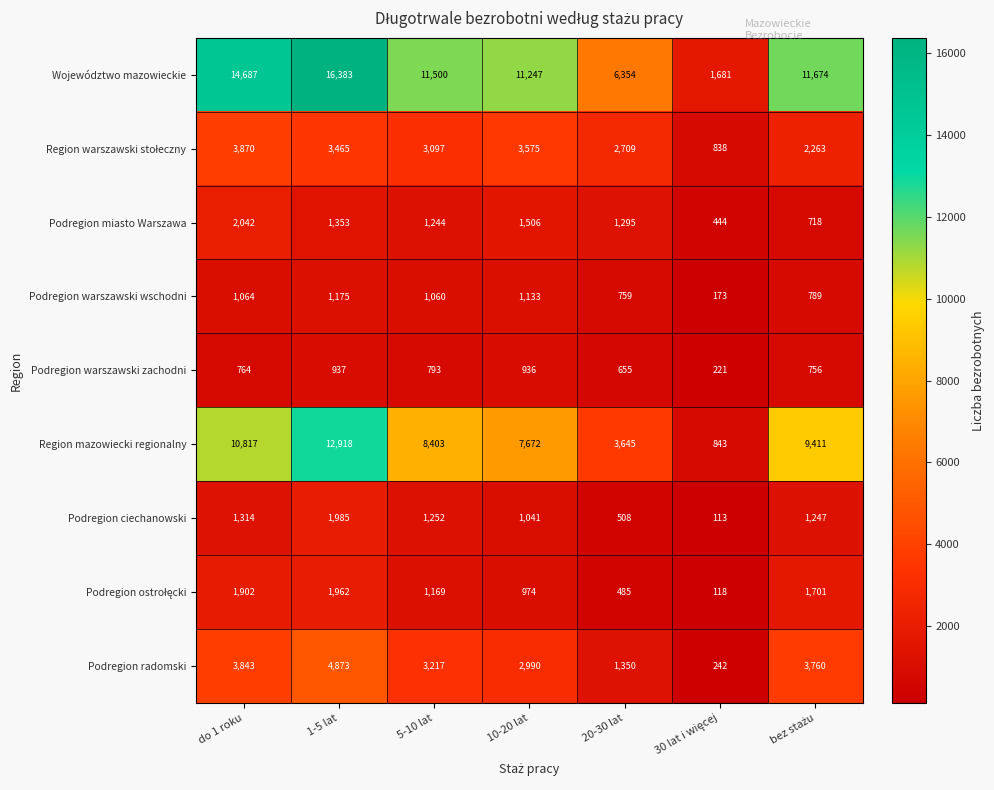

Which category has the highest value in the Podregion radomski series?

1-5 lat